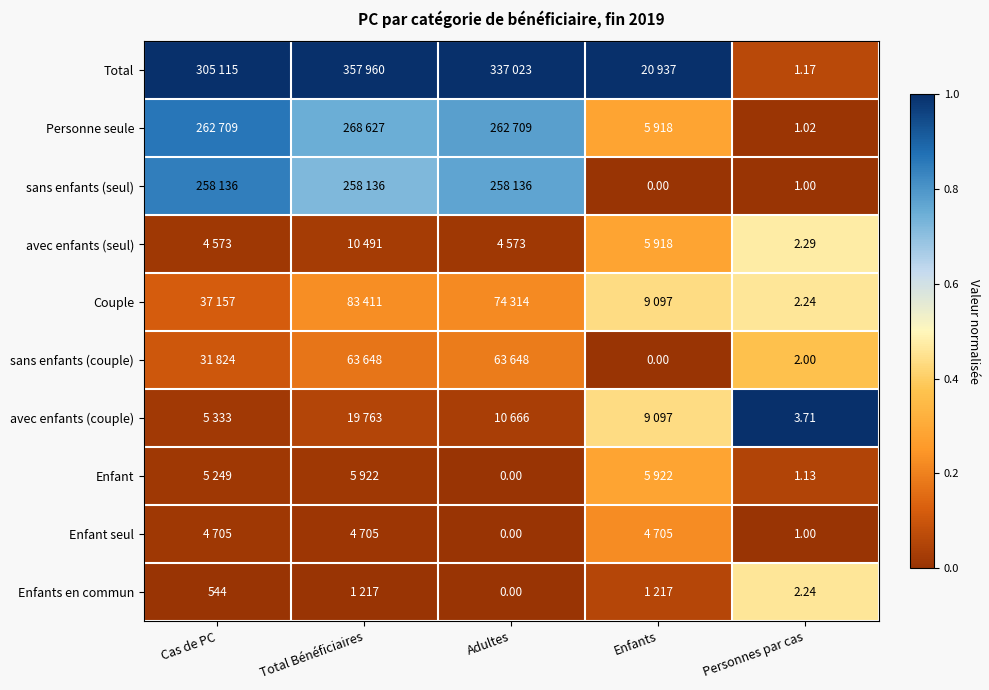

Is the value of Total at Personnes par cas greater than the value of avec enfants (couple) at Personnes par cas?

No